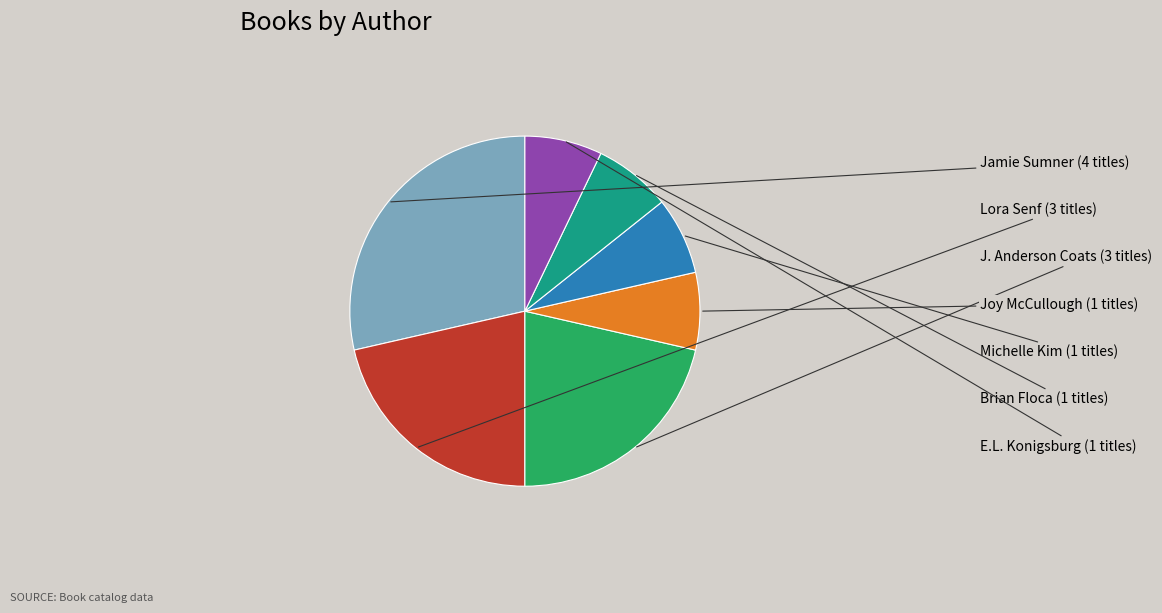

Which slice is the smallest?

Joy McCullough (147821077)